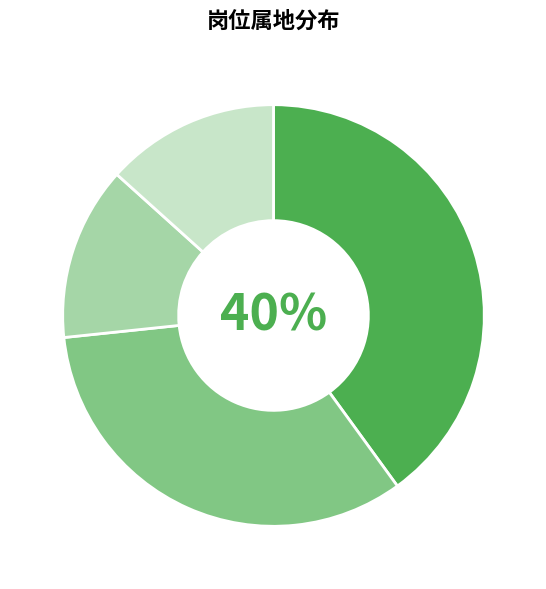

Is there a majority slice in this chart?

No